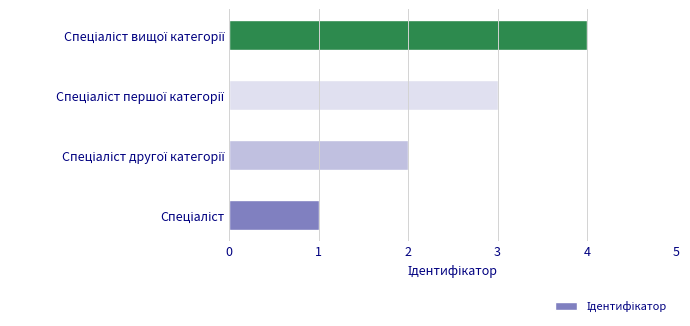

What is the sum of all values?

10